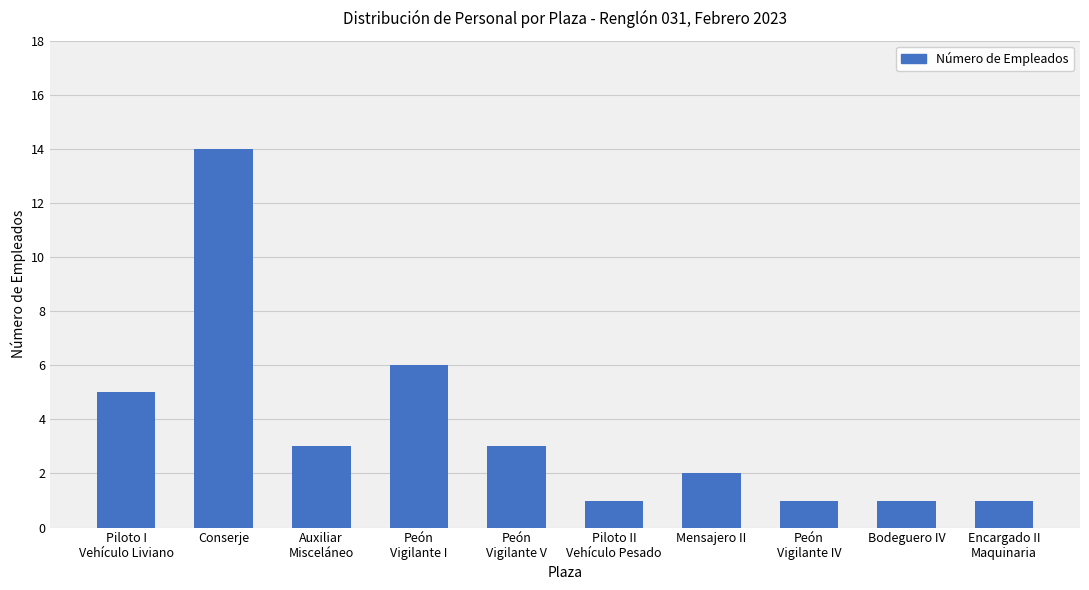

Reading left to right, extract all data points from this chart.

Piloto I
Vehículo Liviano=5	Conserje=14	Auxiliar
Misceláneo=3	Peón
Vigilante I=6	Peón
Vigilante V=3	Piloto II
Vehículo Pesado=1	Mensajero II=2	Peón
Vigilante IV=1	Bodeguero IV=1	Encargado II
Maquinaria=1